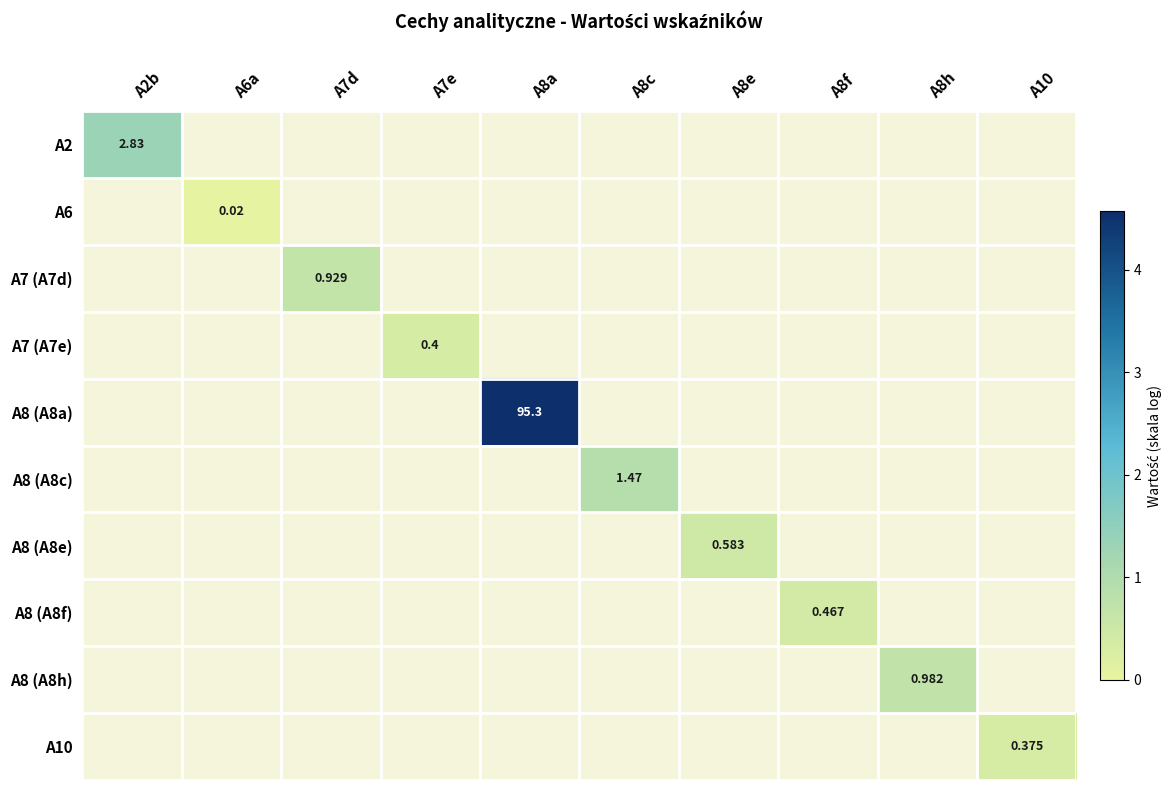

At how many categories does at least one series exceed 3?

1